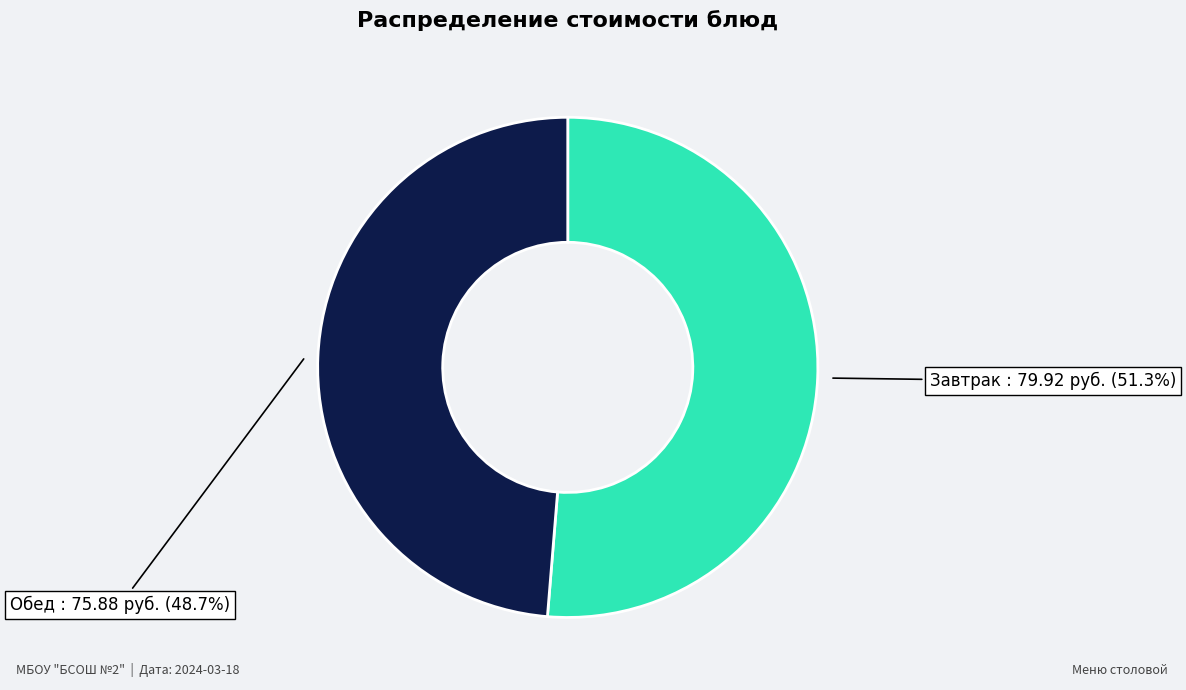

Is there any slice that represents more than half of the pie?

Yes